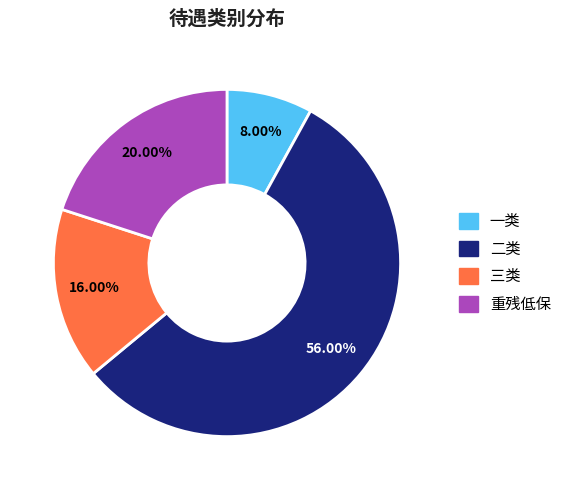

Which has a higher value, 一类 or 重残低保?

重残低保